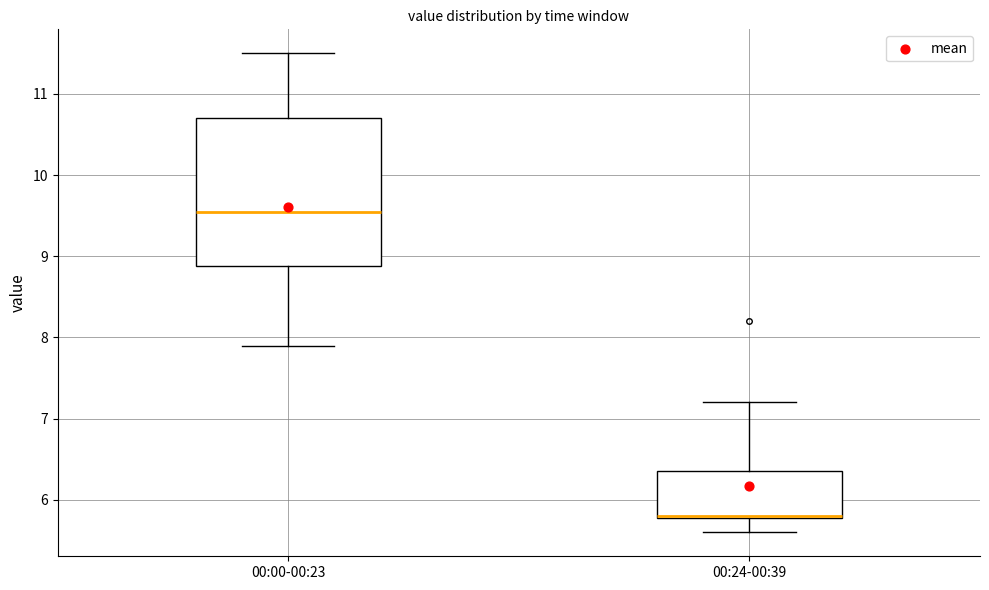

Reading left to right, read every box against the y-axis: the position of its median line, the range the box covers, and the ends of its whiskers. The values are not printed on the chart, so give them approximately, as read against the axis.

00:00-00:23: median 9.6, box 8.9 to 10.7, whiskers 7.9 to 11.5
00:24-00:39: median 5.8 (drawn on the box's lower edge), box 5.8 to 6.4, whiskers 5.6 to 7.2